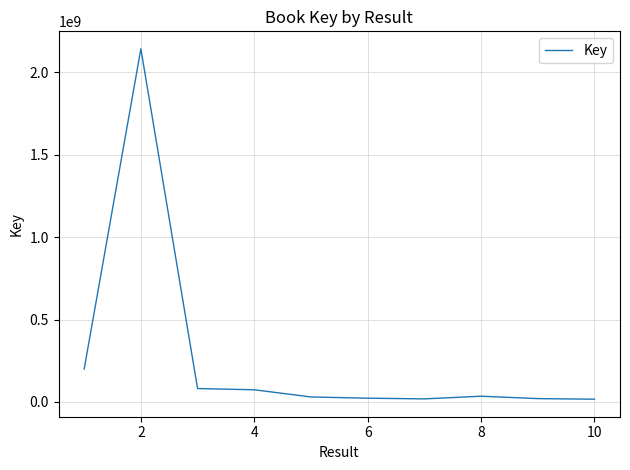

Which label corresponds to the largest value in the chart?

2